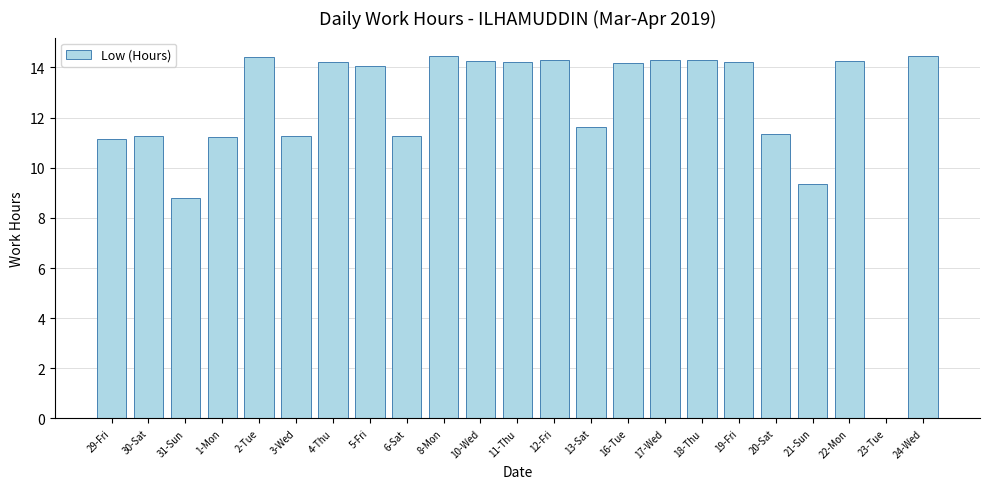

How many values are above zero?

22